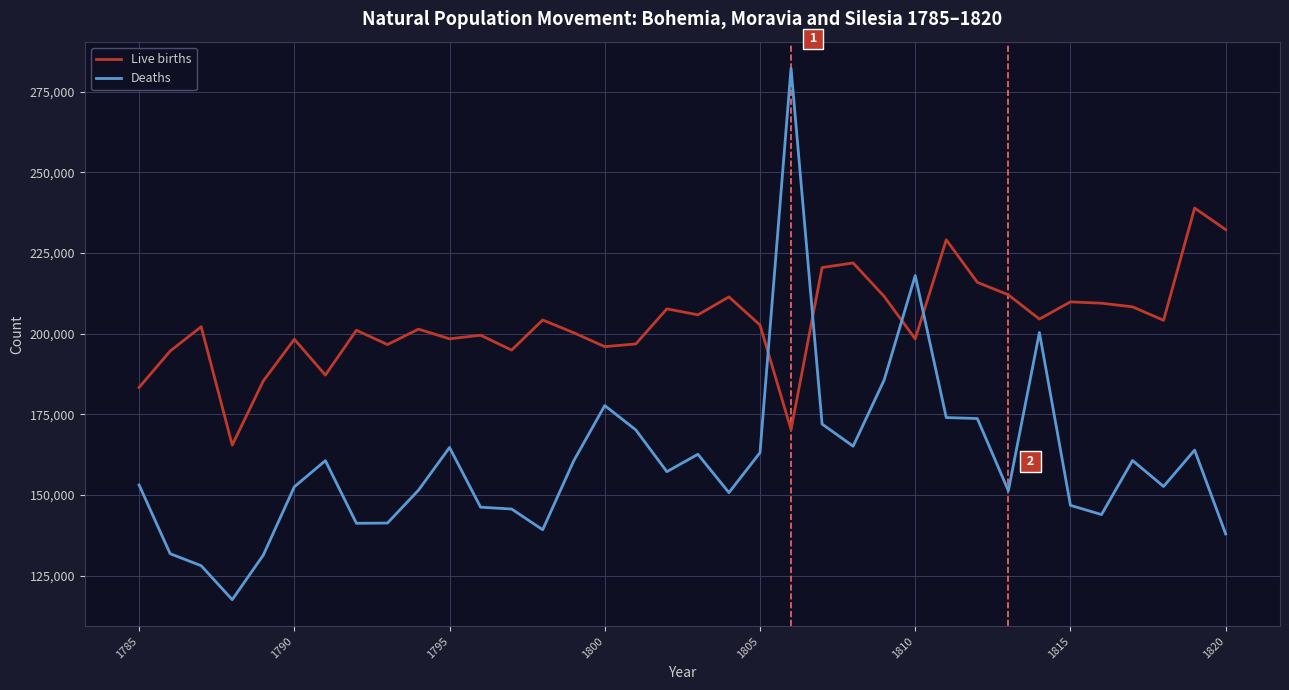

Rank the series by their average value, from lowest to highest.

Deaths, Live births